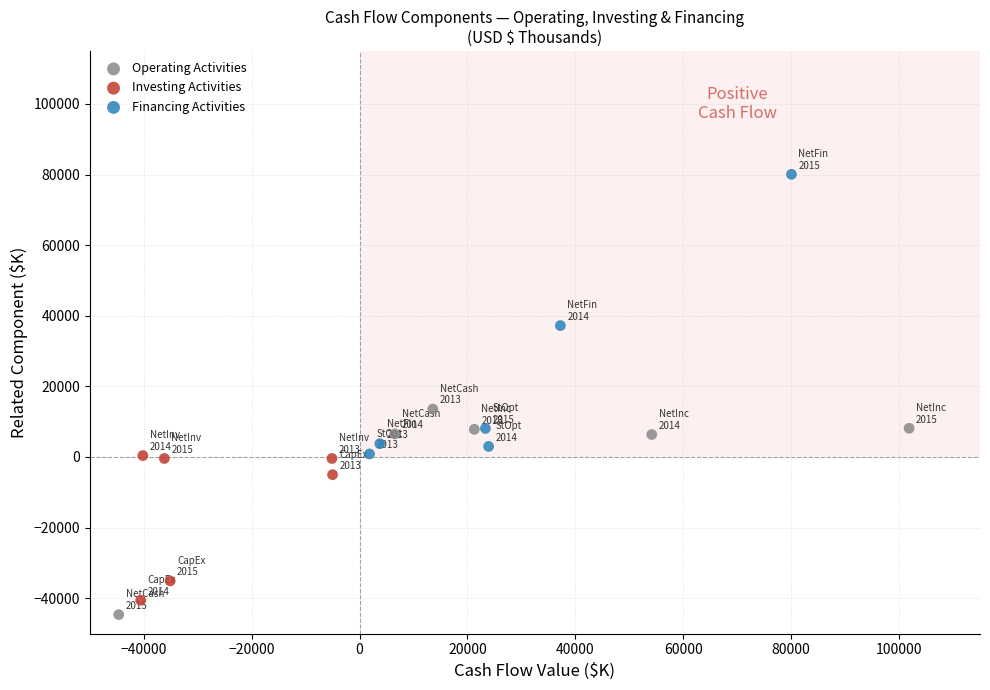

Which series has the widest spread of Y values?

Financing Activities